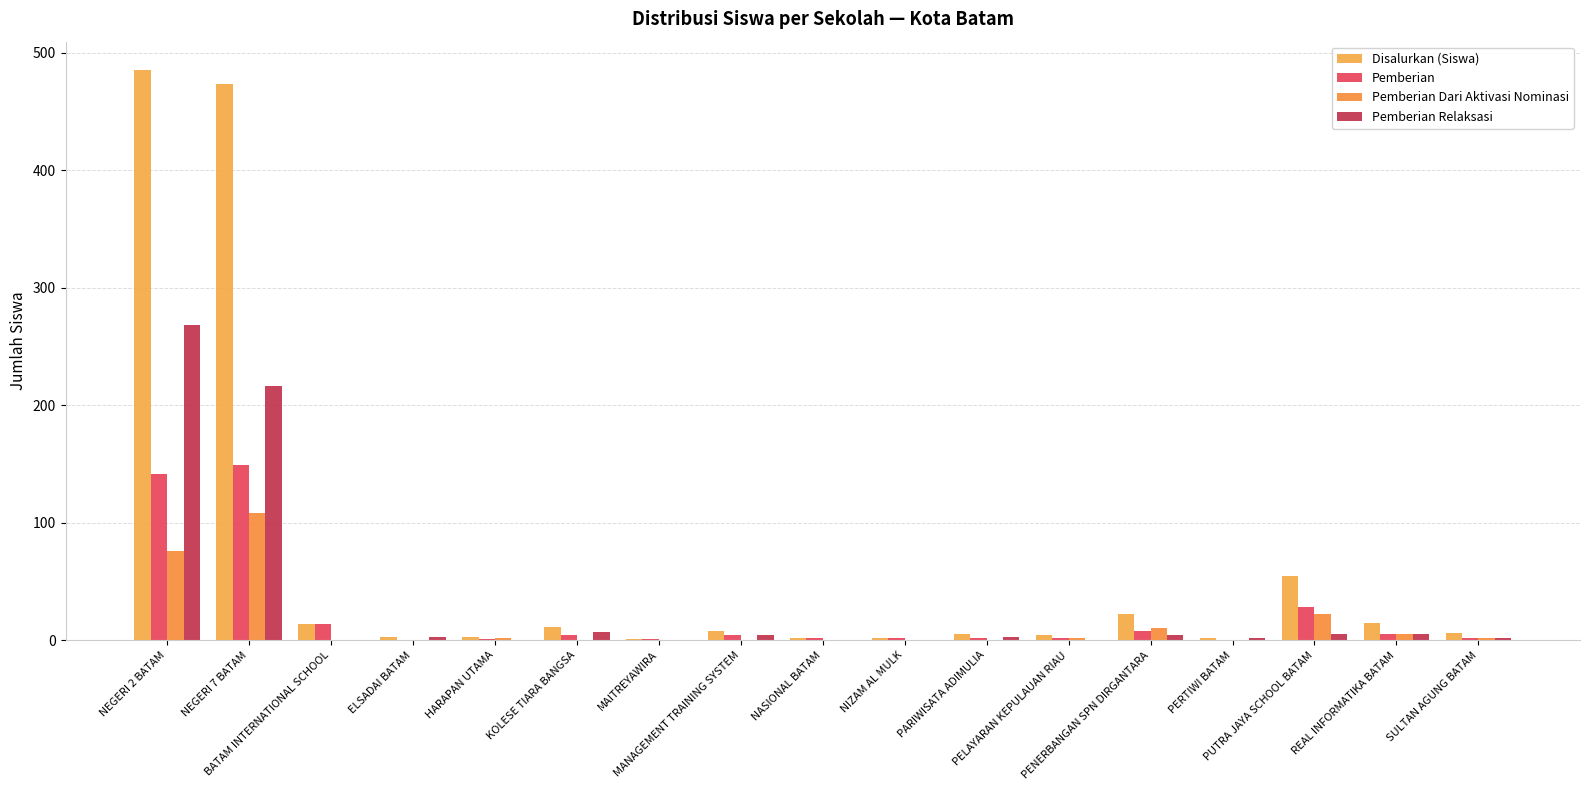

Does the chart contain stacked bars?

No